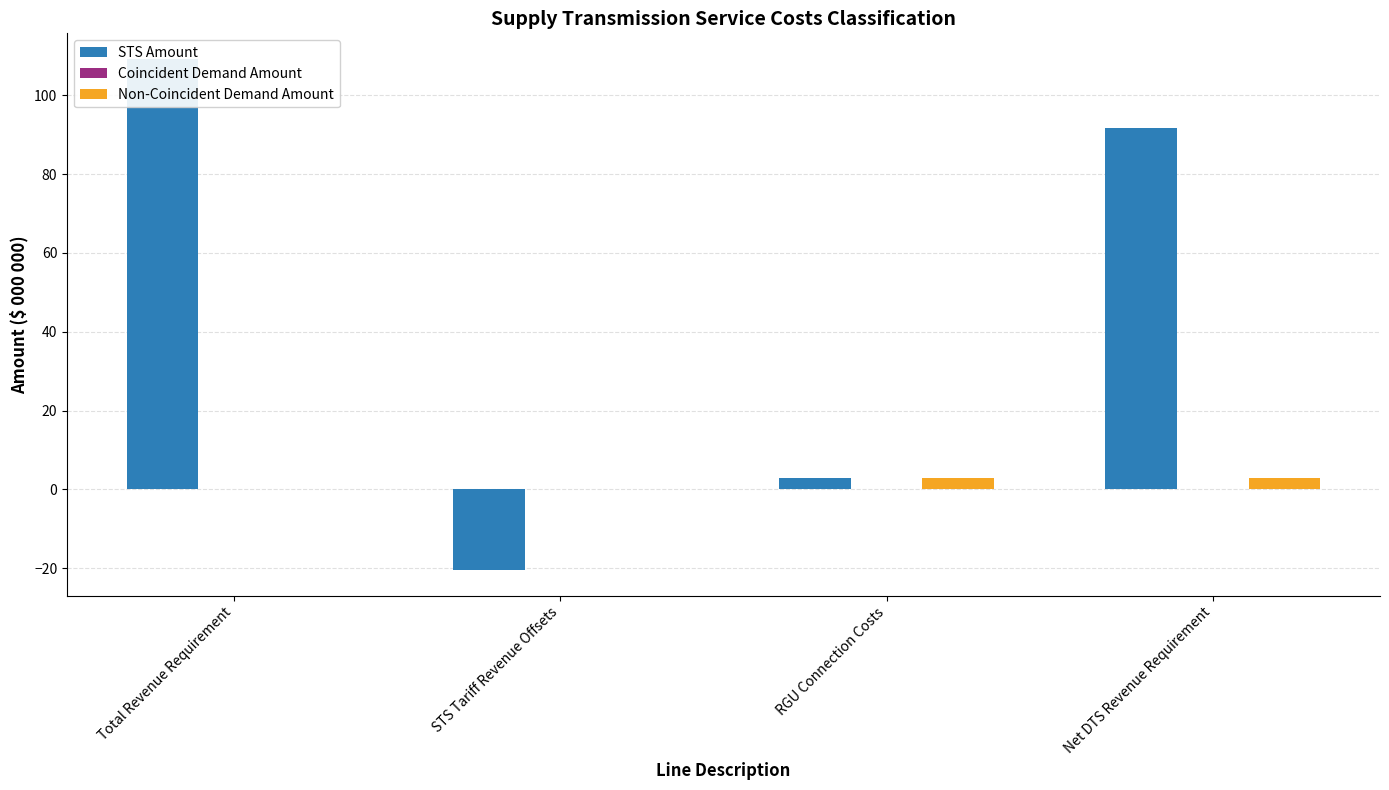

True or false: Non-Coincident Demand Amount has a value of -1.8 at Total Revenue Requirement.

False